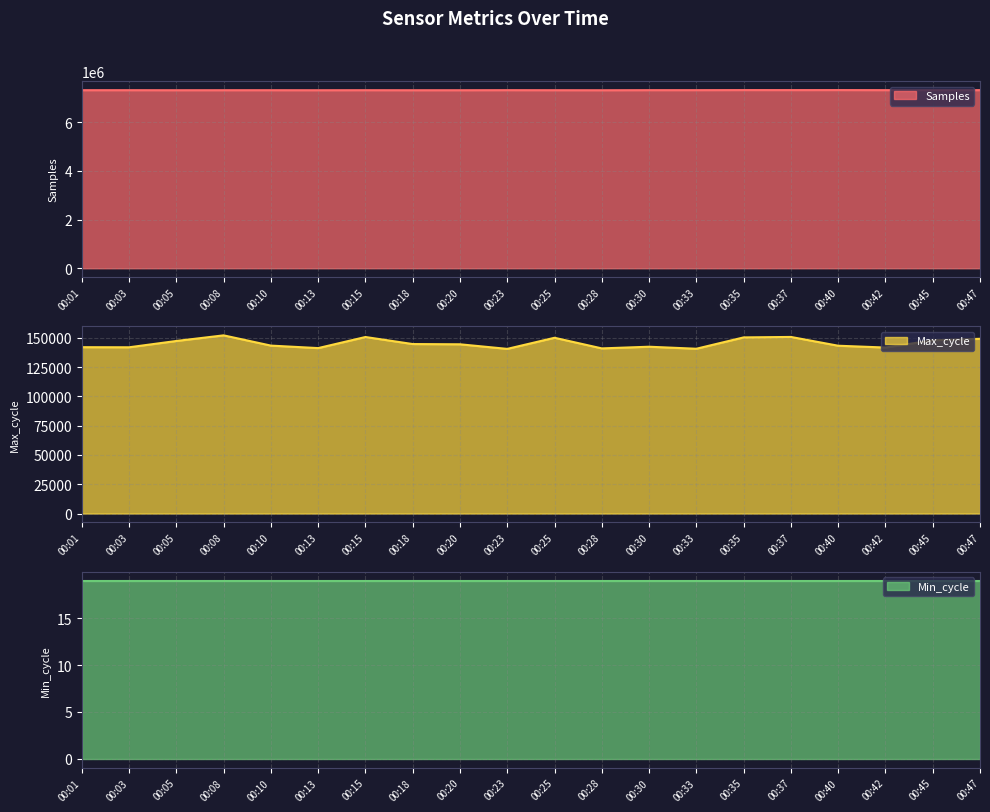

Which series has the widest spread of values?

Max_cycle